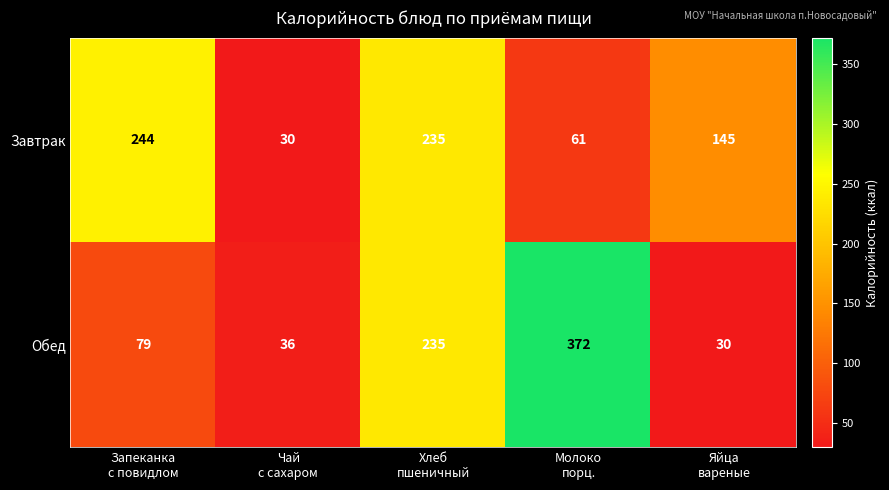

What is the difference between the second highest and second lowest values in the Обед series?

199